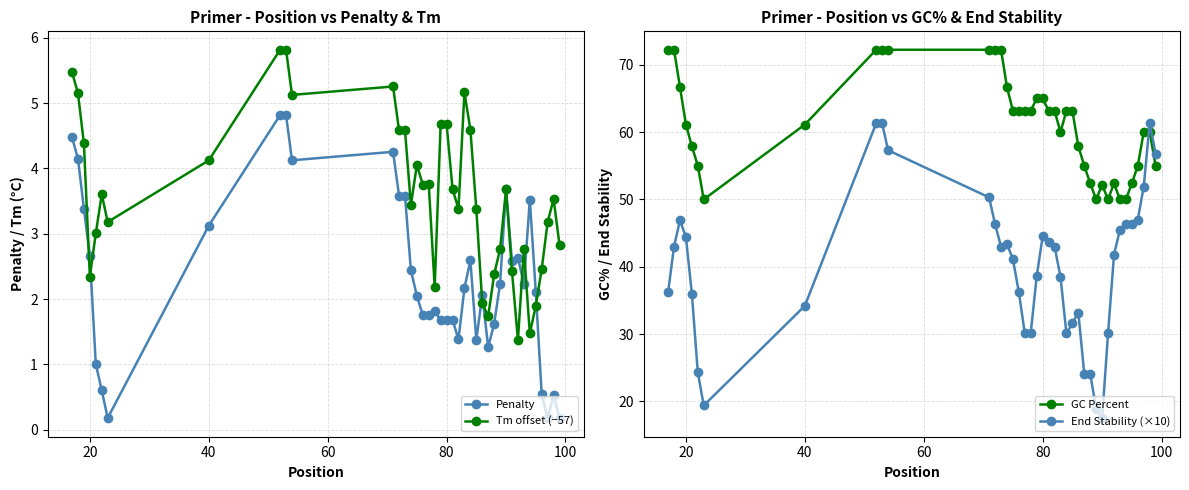

True or false: GC Percent and Penalty cross at least once.

False